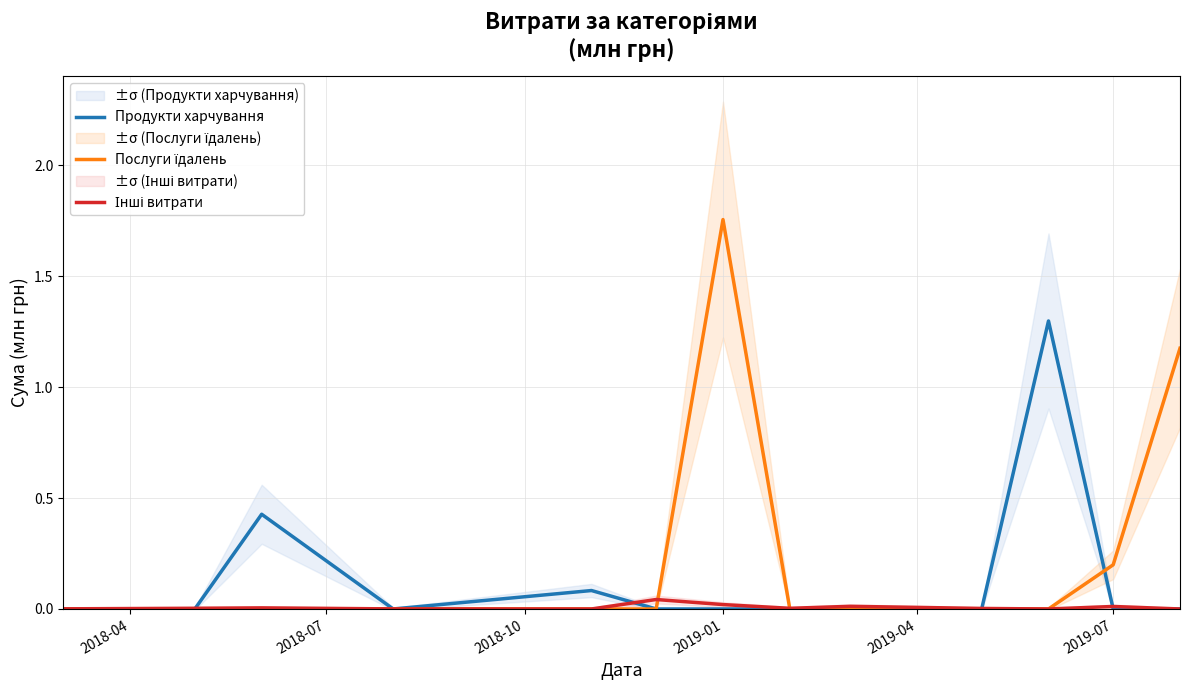

List the series in order of their overall mean, lowest first.

Інші витрати, Продукти харчування, Послуги їдалень